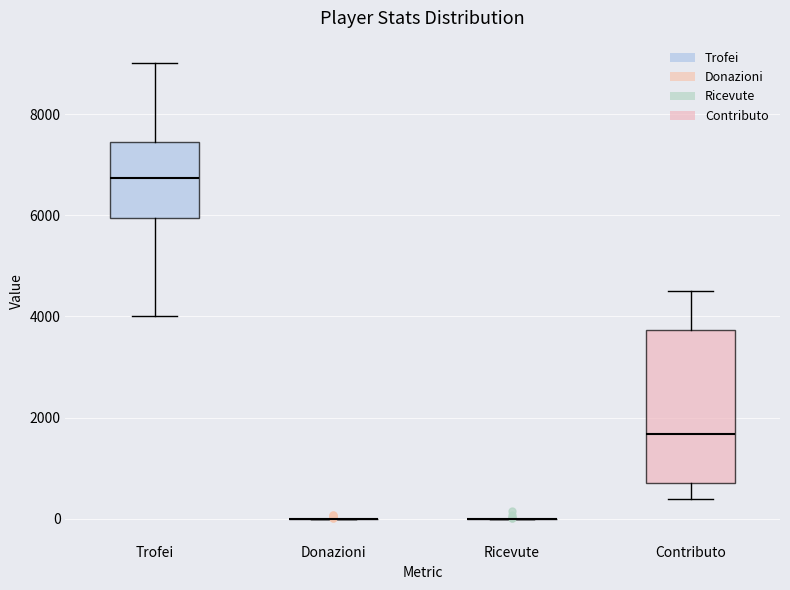

Reading left to right, transcribe this box plot: for each box, give where its median line is, the range the box spans, and where its two whiskers end, as read against the y-axis. The values are not printed on the chart, so give them approximately, as read against the axis.

Trofei: median 6800, box 6000 to 7400, whiskers 4000 to 9000
Donazioni: box collapsed to a line at 0, whiskers 0 to 0
Ricevute: box collapsed to a line at 0, whiskers 0 to 0
Contributo: median 1600, box 800 to 3800, whiskers 400 to 4600